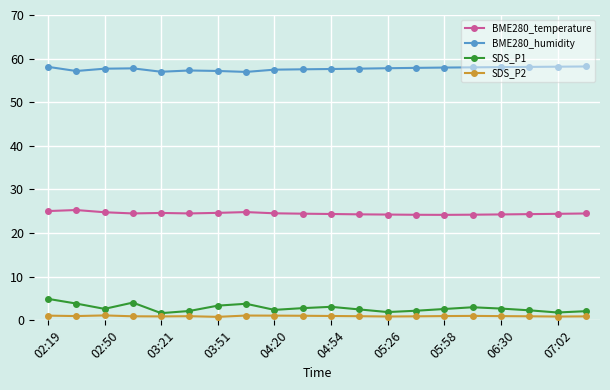

True or false: SDS_P2 has more than 1 interior local peaks.

True